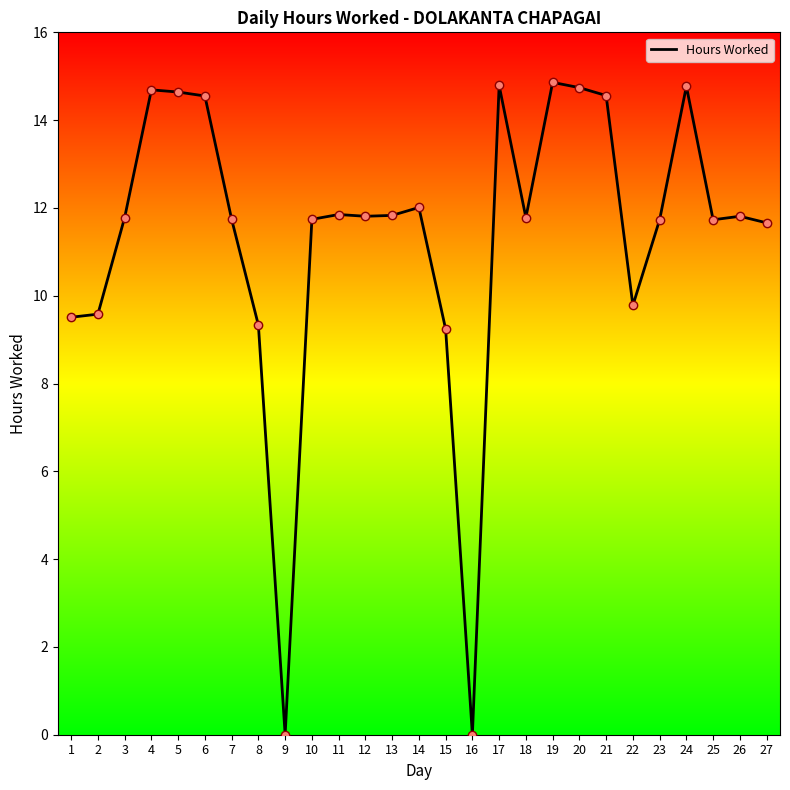

At which label does the data first exceed 11?

3